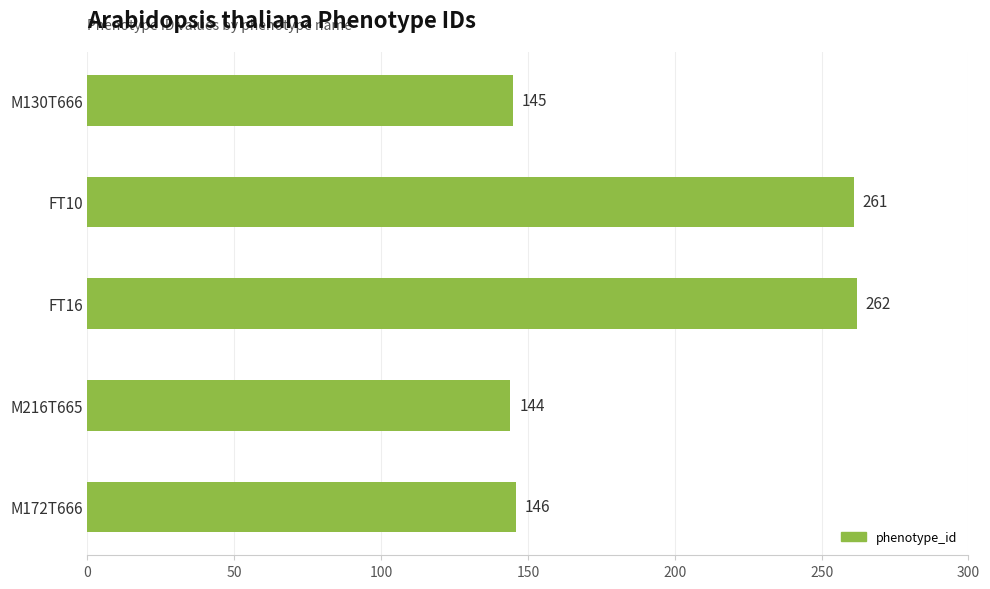

What is the smallest value displayed?

144